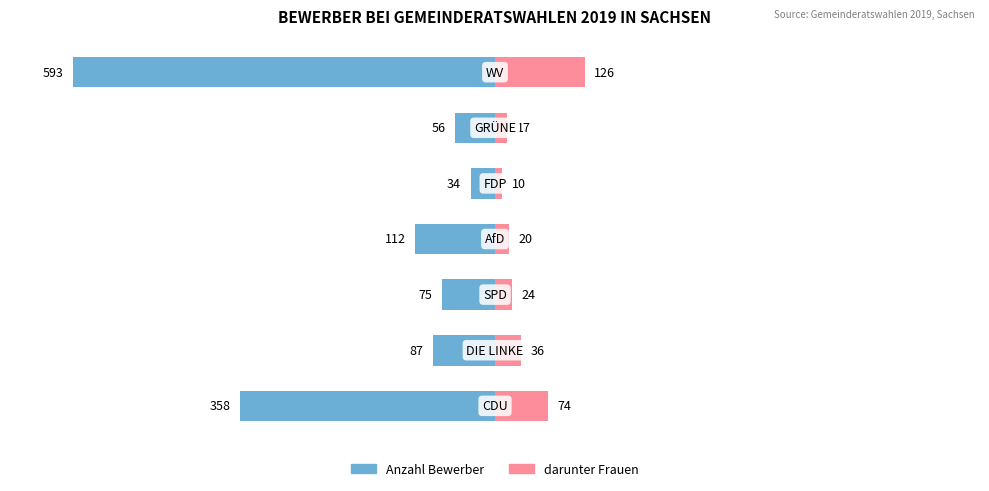

What are all the series names shown in the legend?

Anzahl Bewerber, darunter Frauen